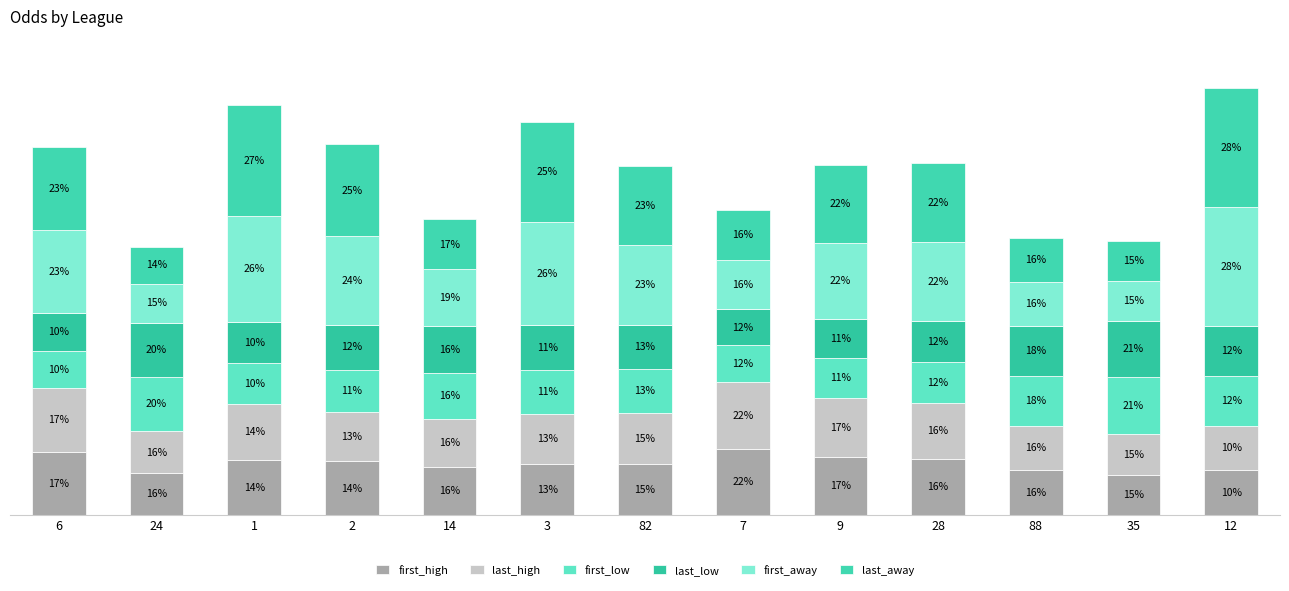

Does the chart contain stacked bars?

Yes